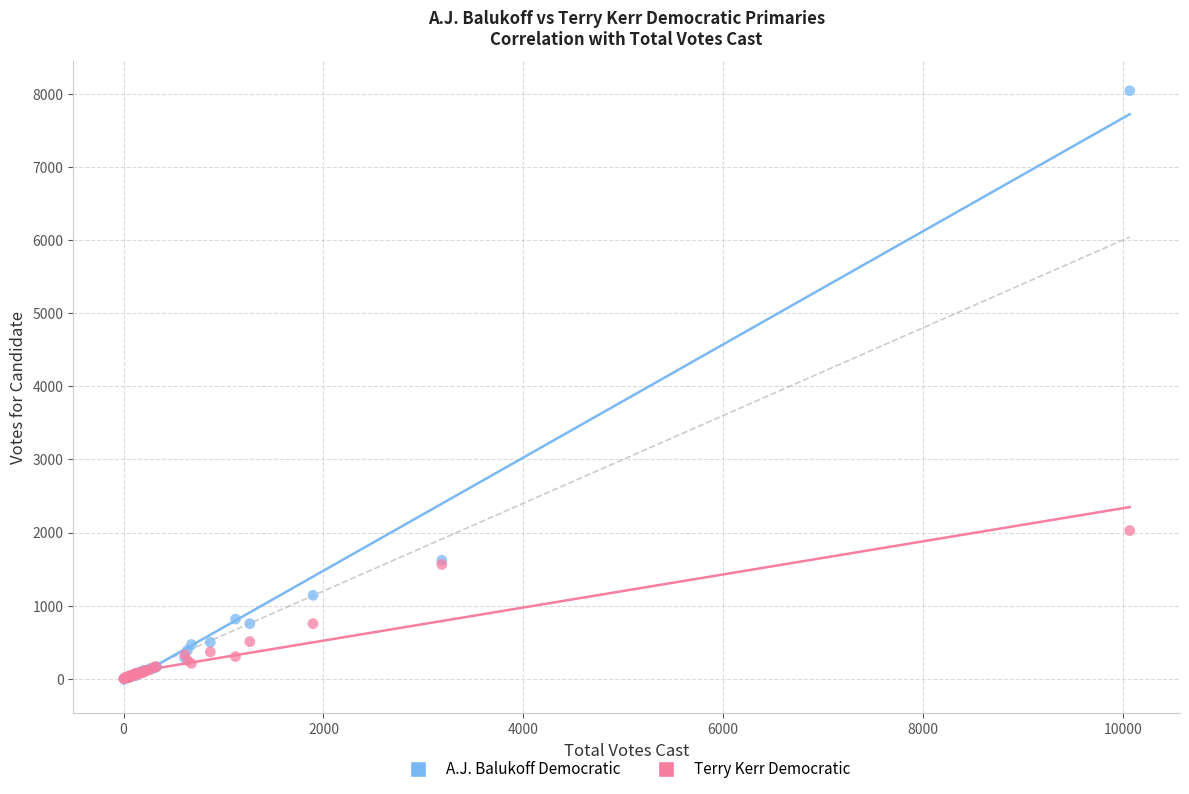

In the A.J. Balukoff Democratic series, what Y value is closest to 4020?

1621